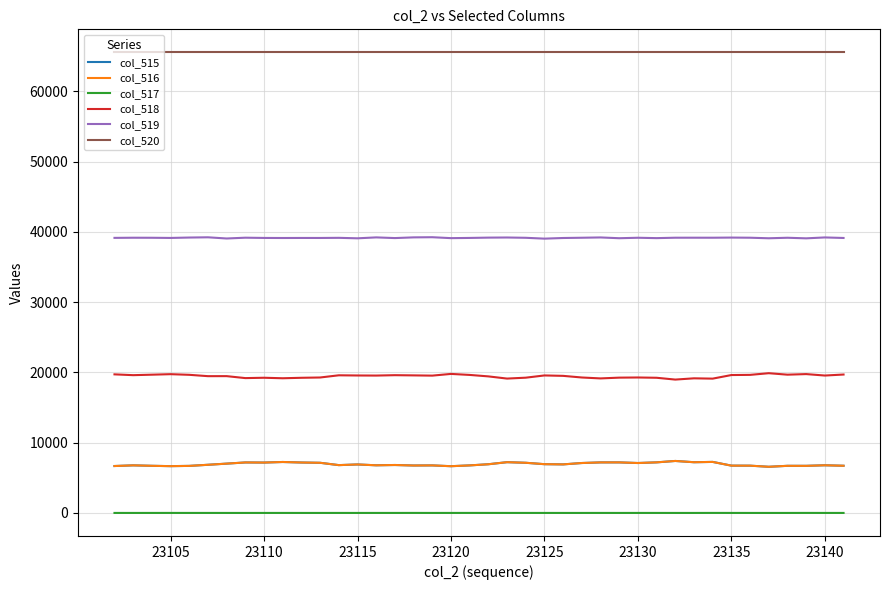

True or false: col_518 and col_519 cross at least once.

False